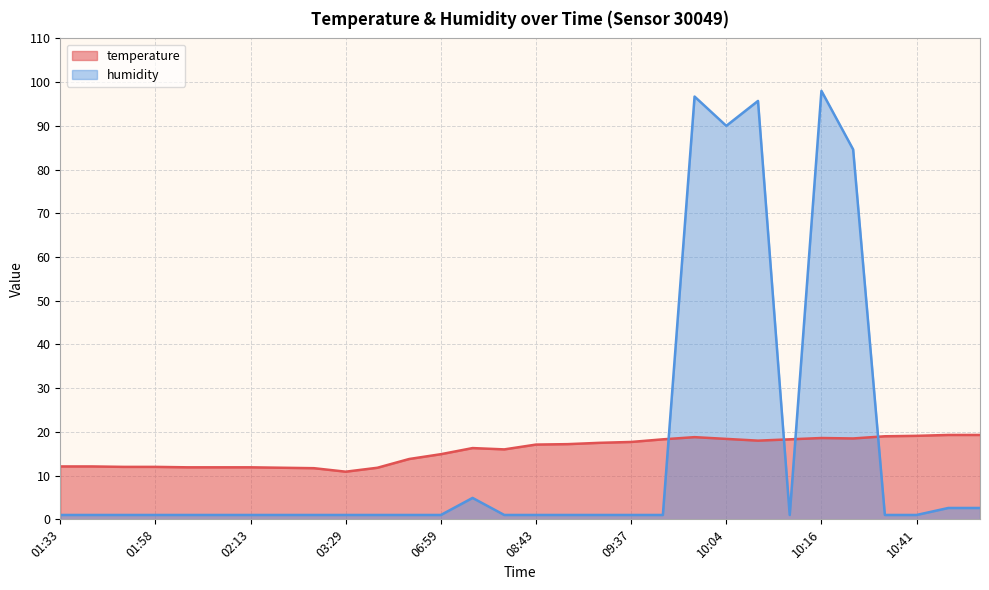

What is the label of the 18th point from the left?

09:35